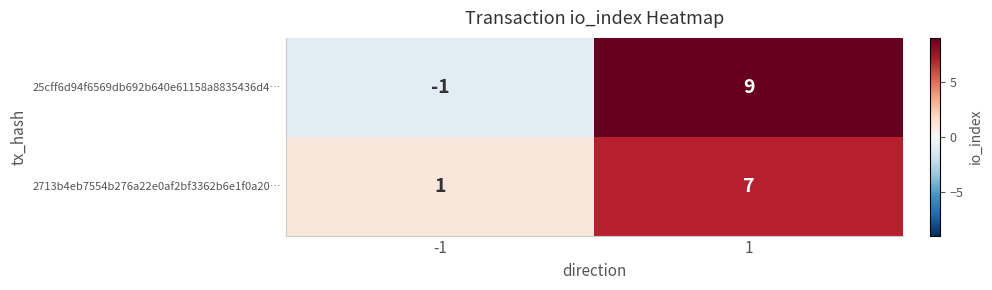

Reading left to right, extract all data points from this chart.

25cff6d94f6569db692b640e61158a8835436d4…: -1	9
2713b4eb7554b276a22e0af2bf3362b6e1f0a20…: 1	7